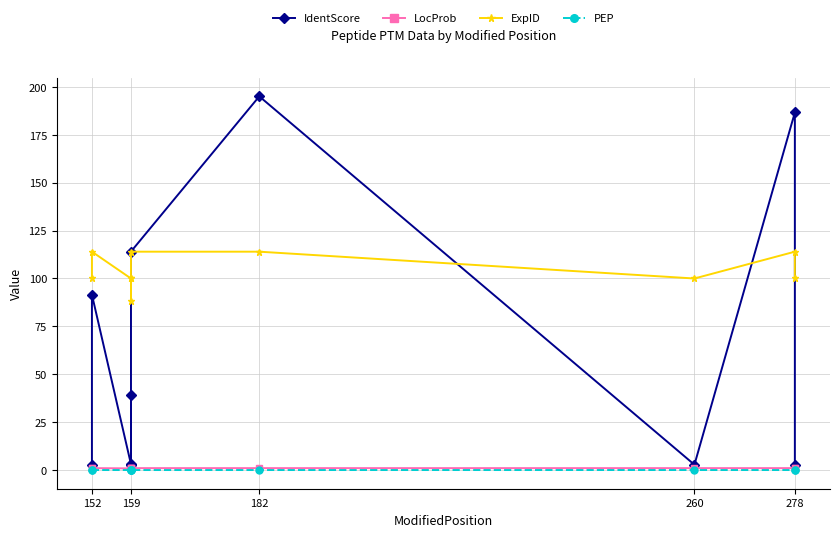

What is the lowest value of the LocProb series?

0.9